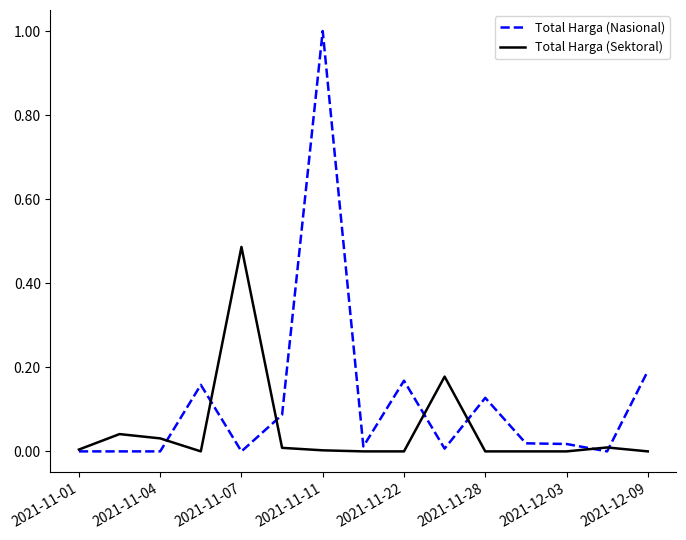

List the series in order of their peak value, highest first.

Total Harga (Nasional), Total Harga (Sektoral)